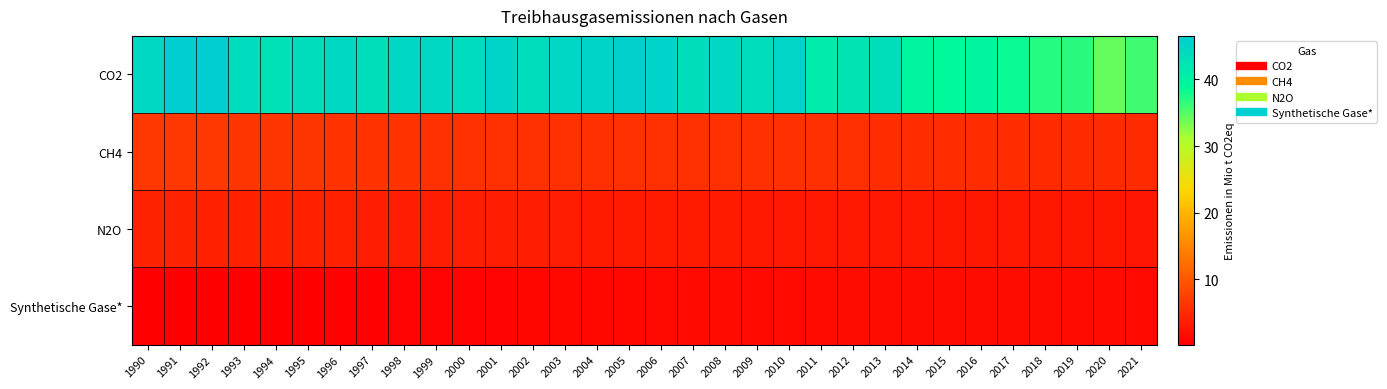

At which category does the chart reach its minimum across all series?

1993